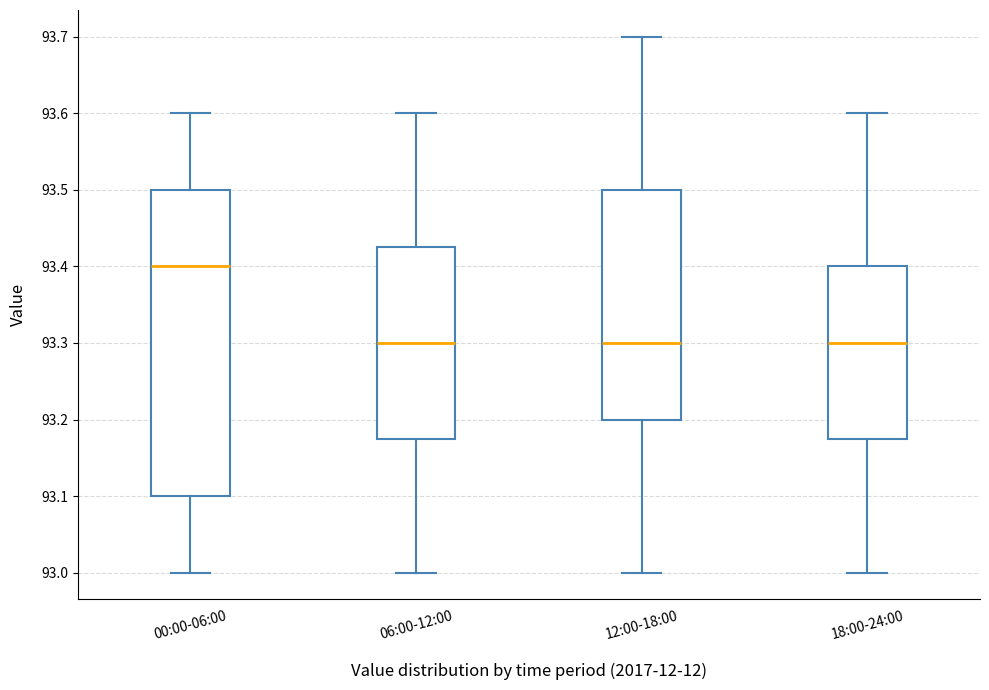

Which box is the tallest, from its lower edge to its upper edge?

00:00-06:00